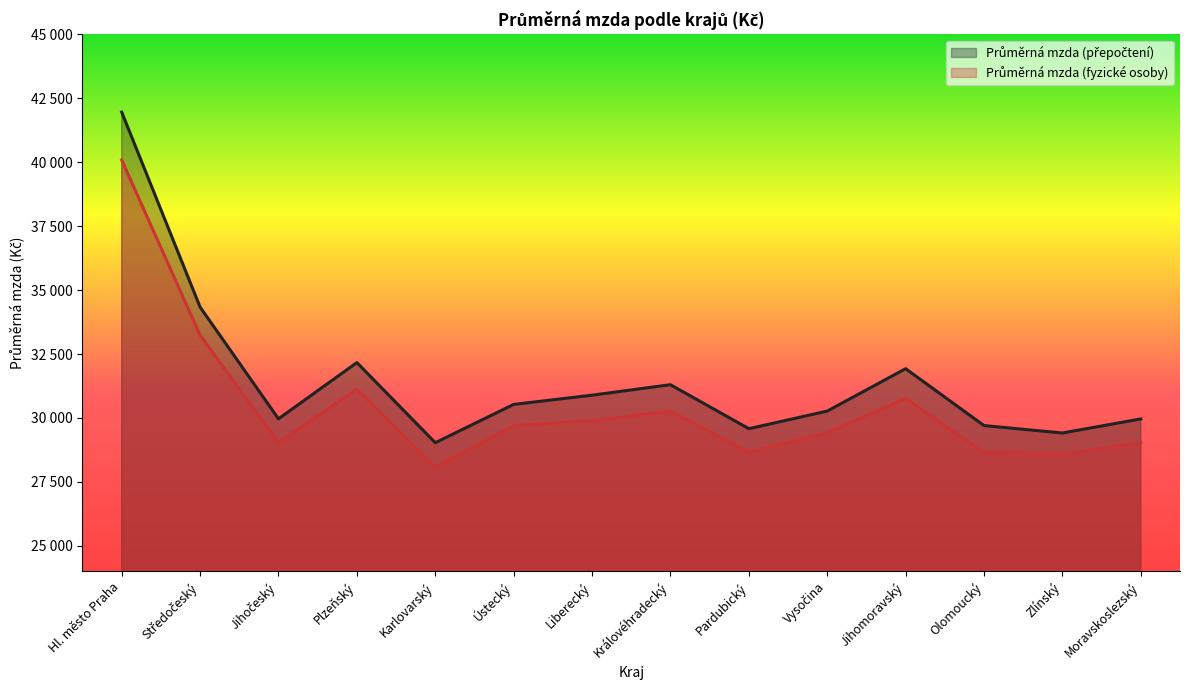

True or false: Průměrná mzda (fyzické osoby) and Průměrná mzda (přepočtení) cross at least once.

False